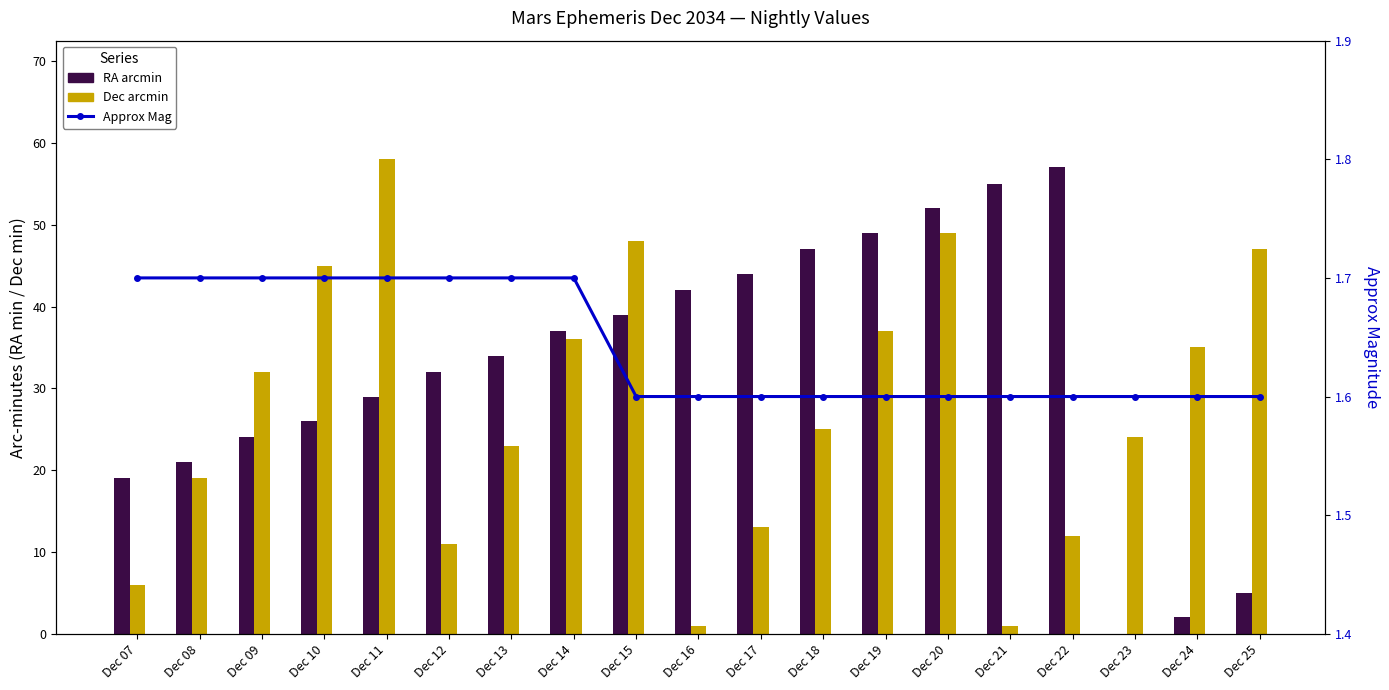

The Dec arcmin series shows 49.0 at Dec 20. True or false?

True